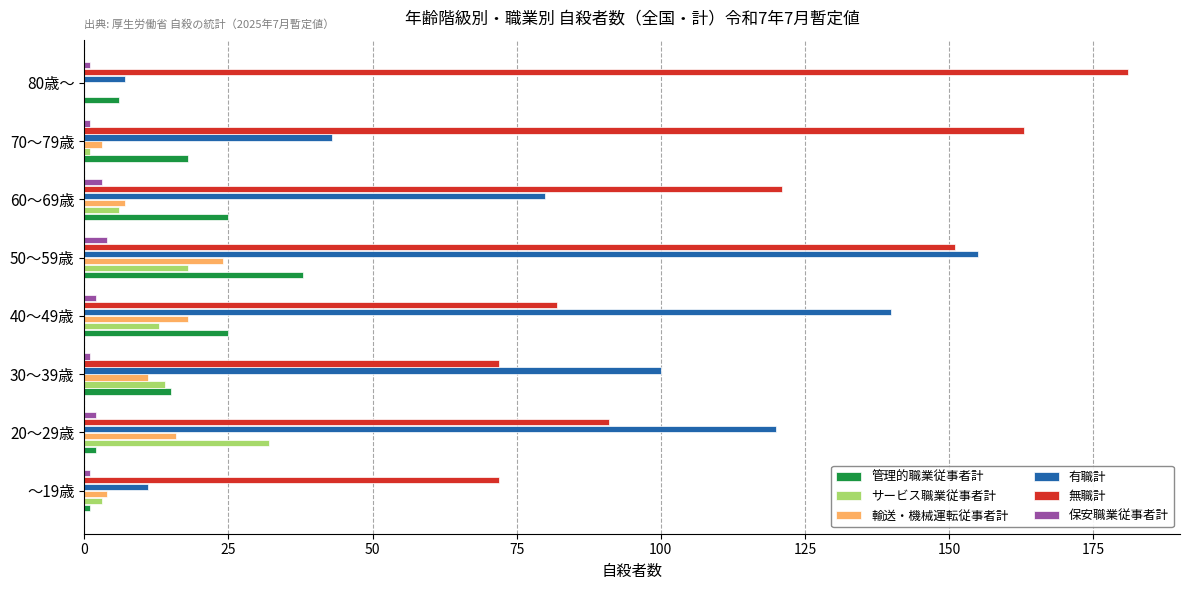

Is the value of 輸送・機械運転従事者計 at ～19歳 greater than the value of 有職計 at ～19歳?

No